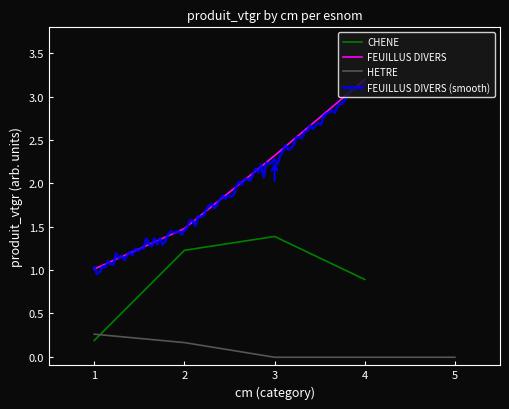

Is the value of CHENE at 2 greater than the value of FEUILLUS DIVERS at 4?

No